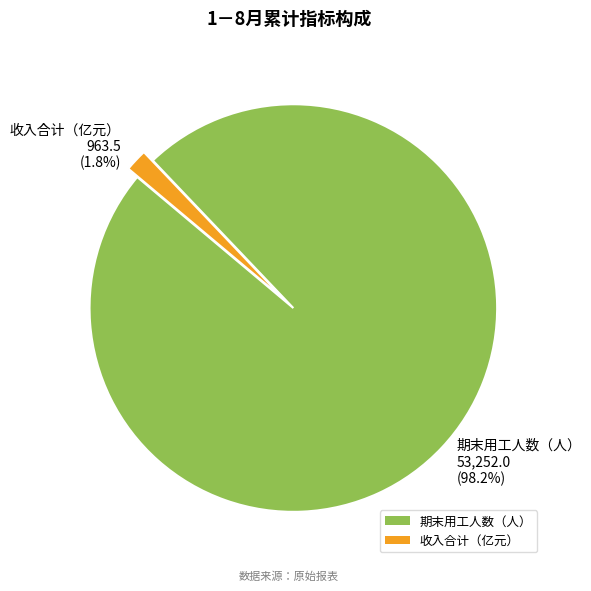

Between 期末用工人数（人） and 收入合计（亿元）, which is larger?

期末用工人数（人）